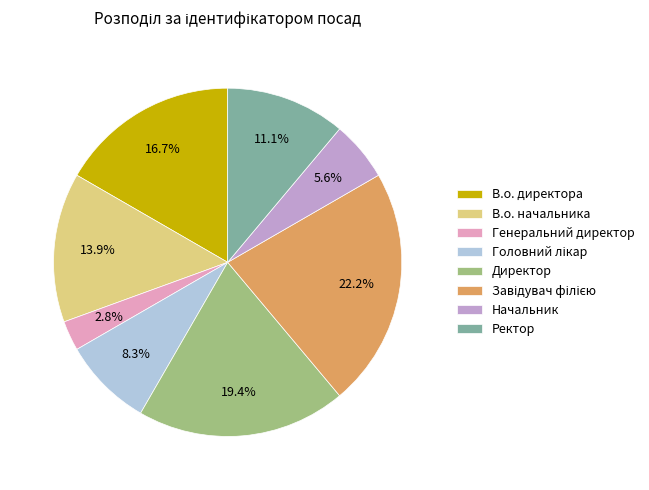

Does any single category account for the majority?

No